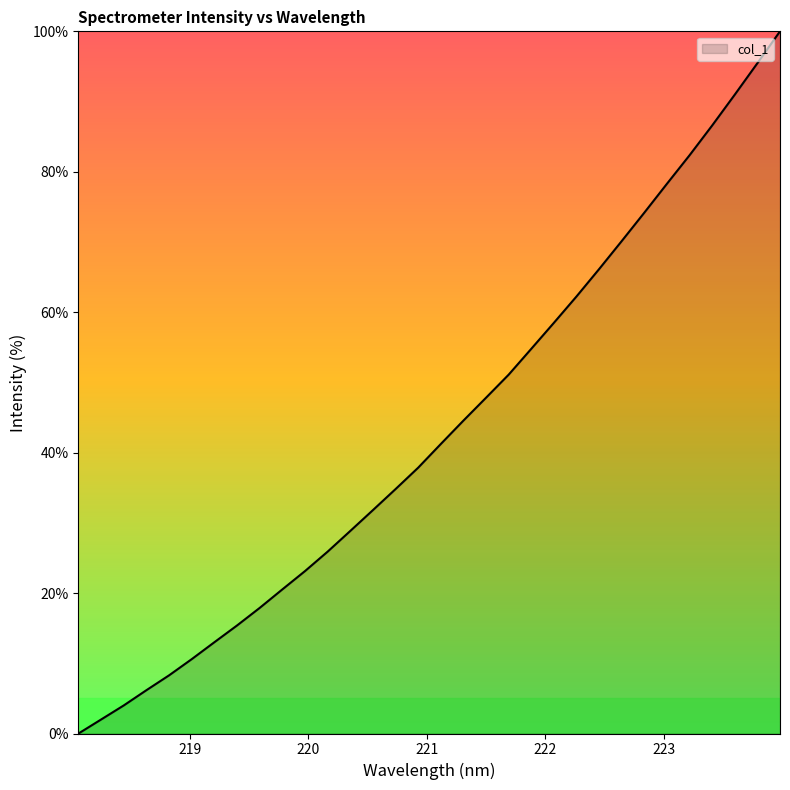

What is the difference between the maximum and minimum values?

100.0